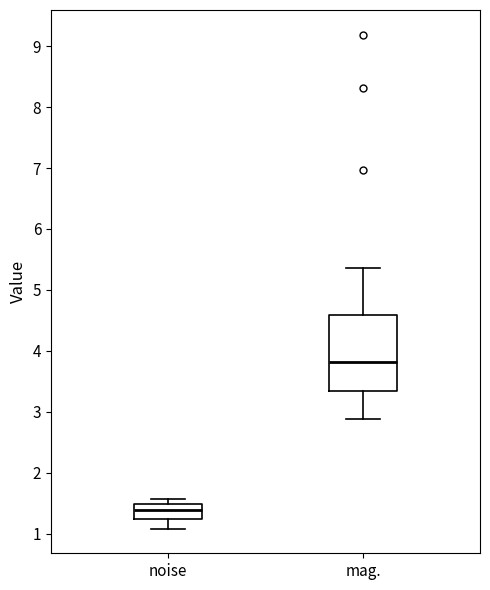

Where does the median line of the box for noise sit on the y-axis? The values are not printed on the chart, so give them approximately, as read against the axis.

1.4